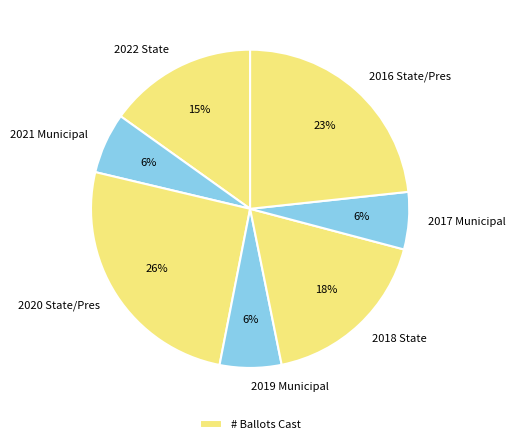

Is the sum of 2022 State and 2016 State/Pres greater than half?

No